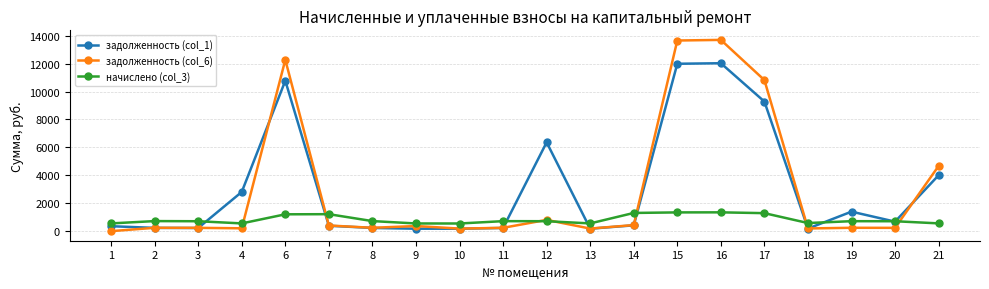

What are all the series names shown in the legend?

задолженность (col_1), задолженность (col_6), начислено (col_3)